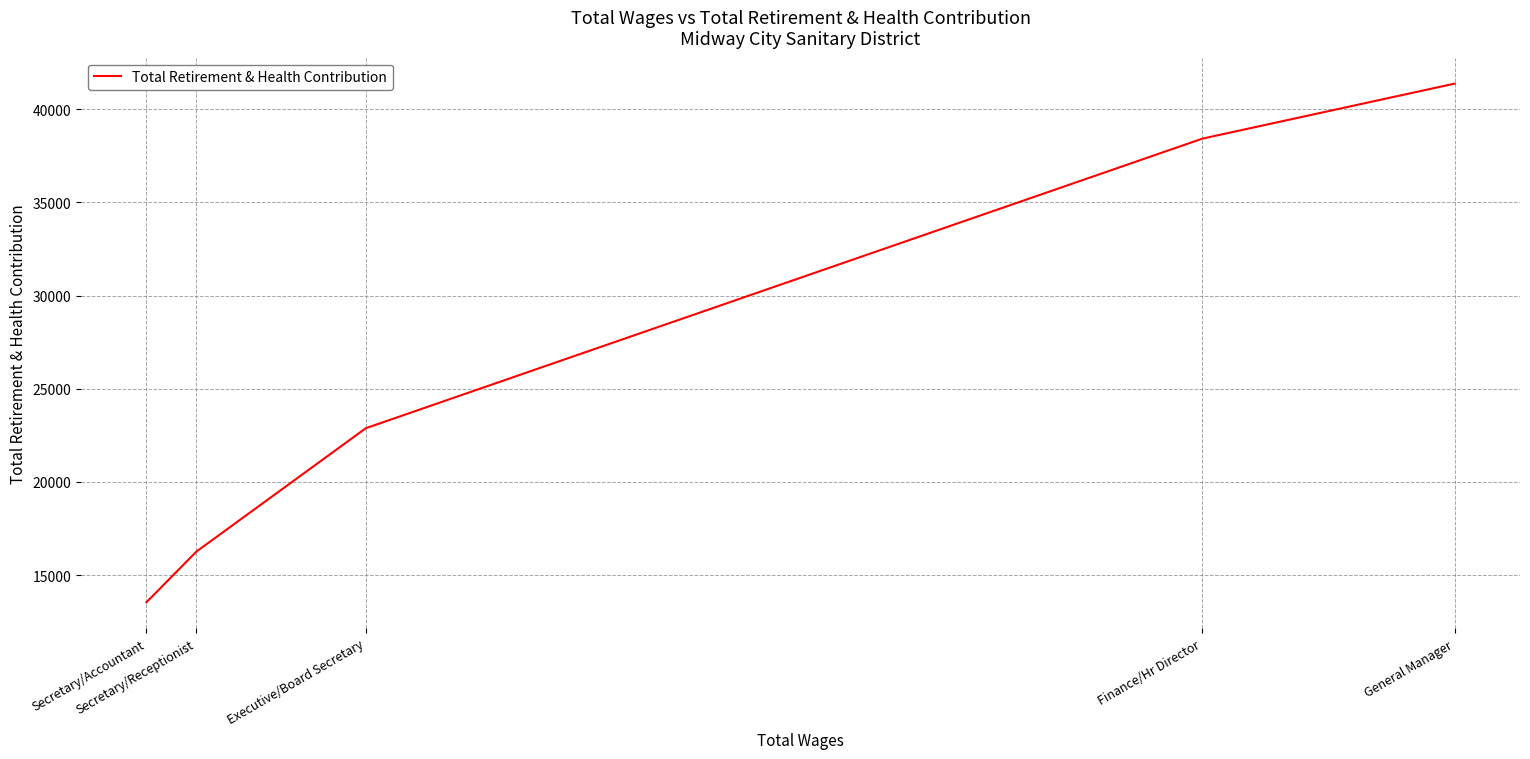

What is the greatest value displayed?

41372